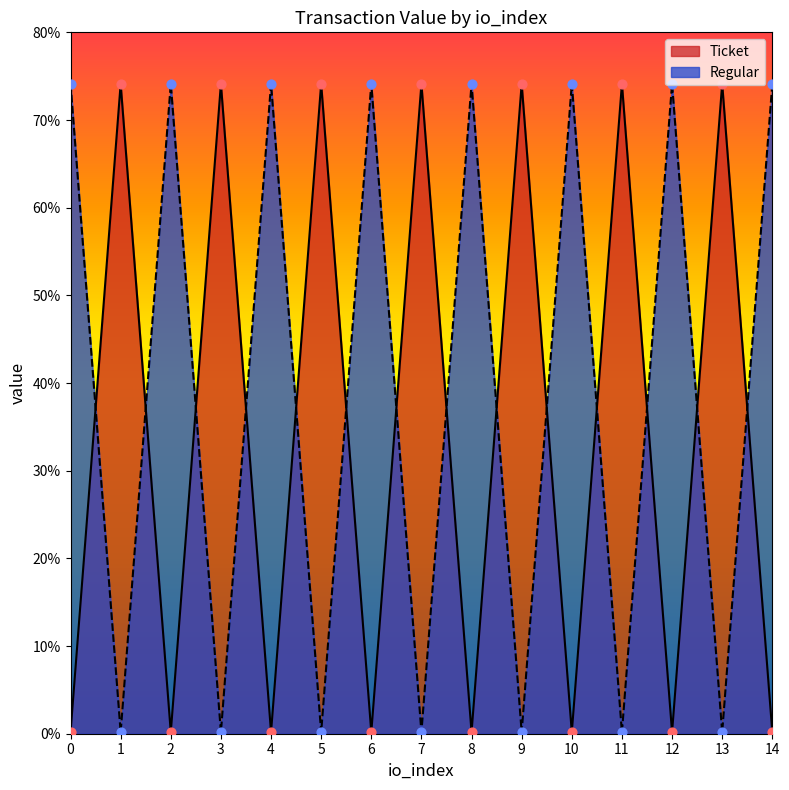

What are all the series names shown in the legend?

Ticket, Regular